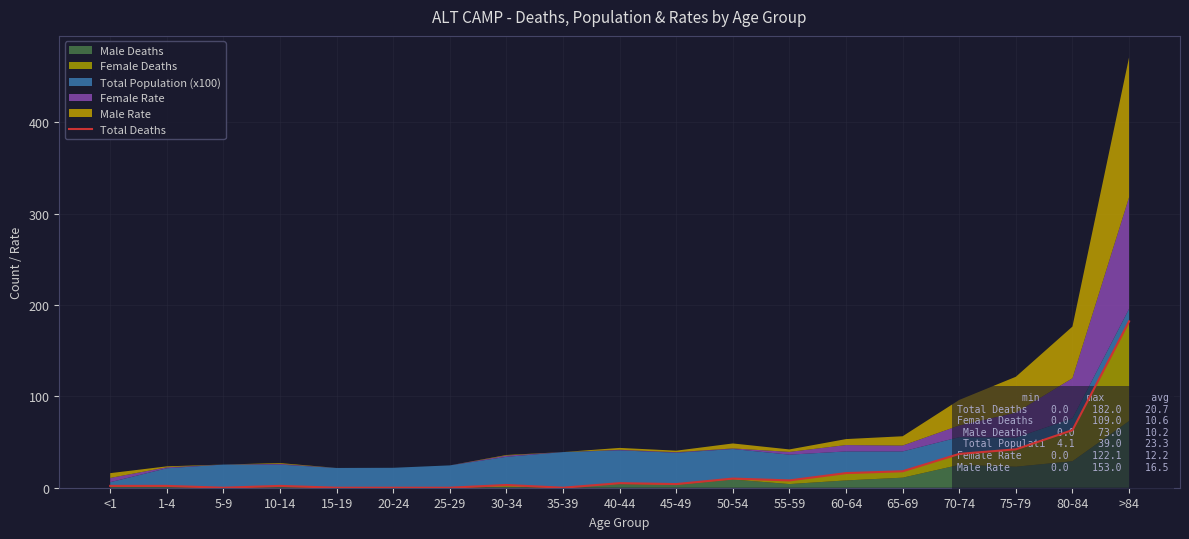

The value at <1 is 1. True or false?

False